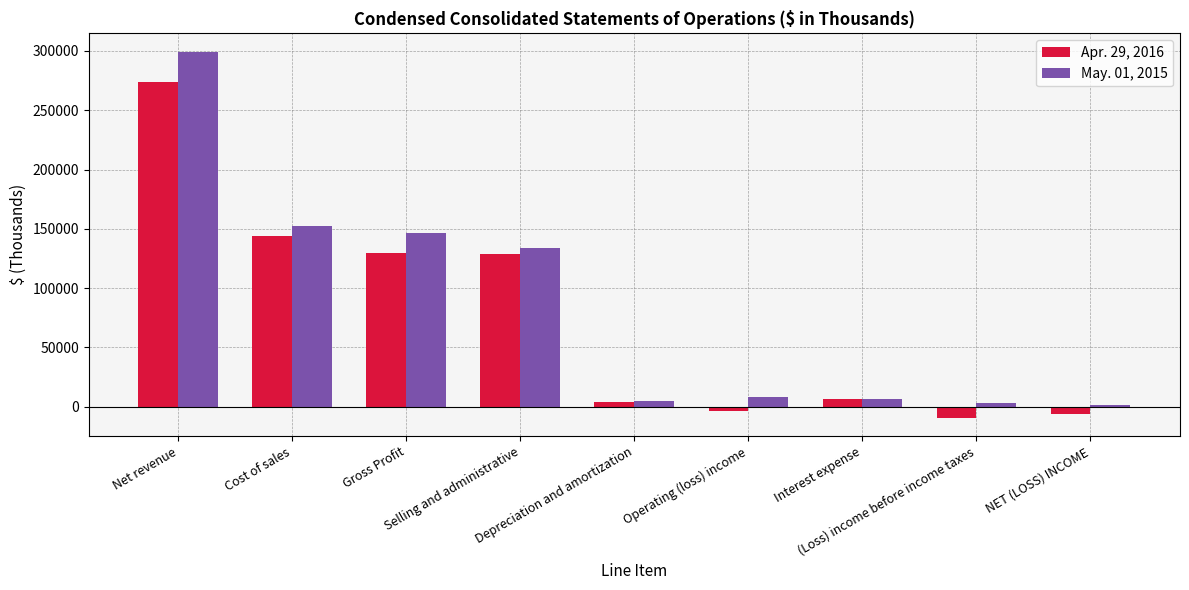

Which series changed the most between Gross Profit and Interest expense?

May. 01, 2015